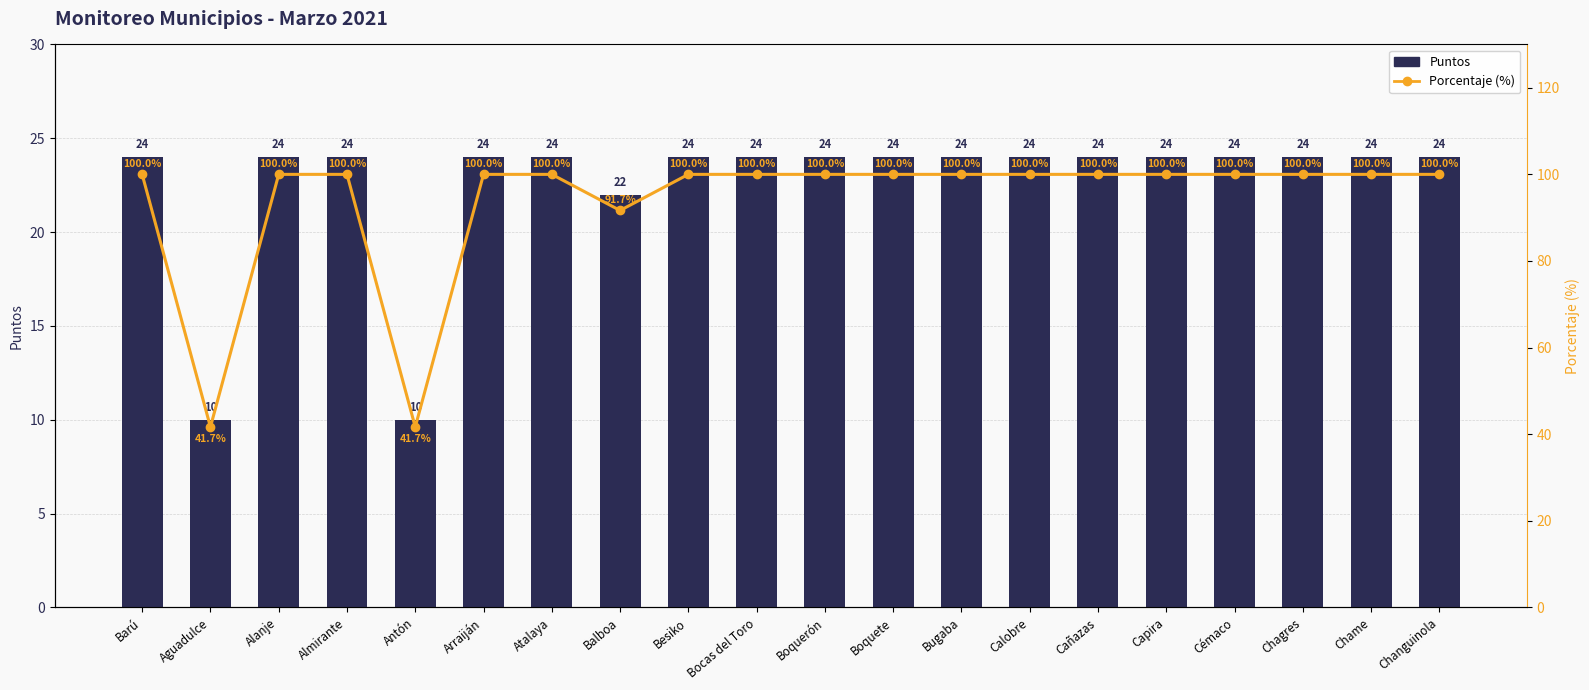

Which category has the highest value in the Porcentaje series?

Barú